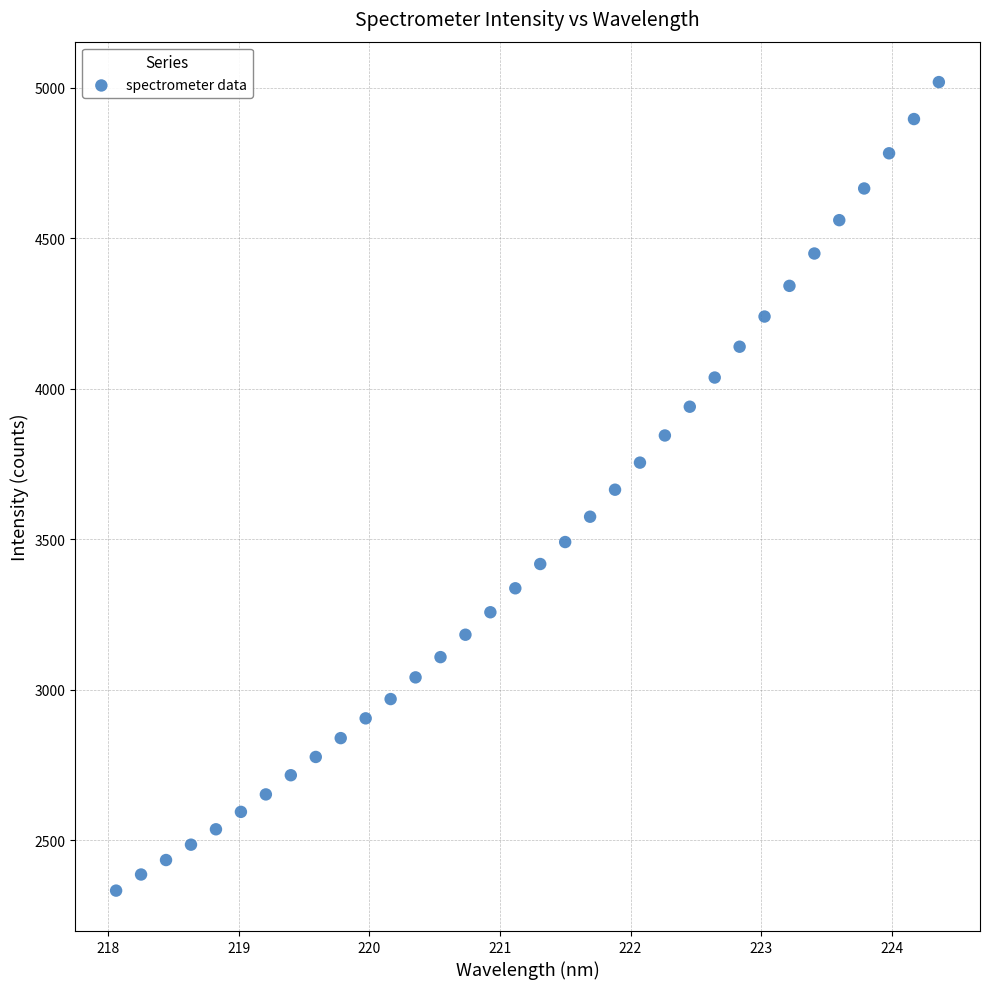

What is the range of X values (max minus min)?

6.3